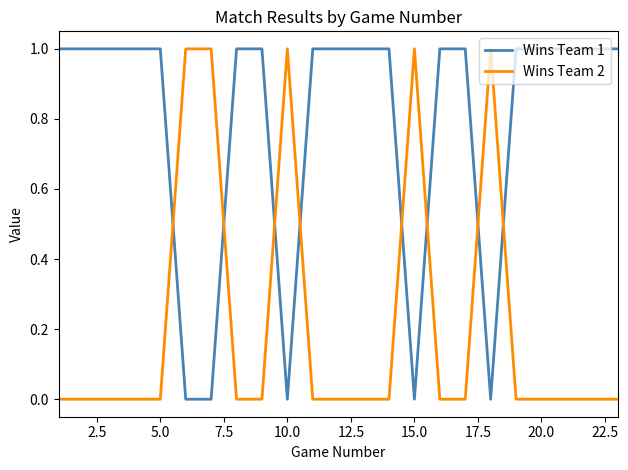

Rank the series by their average value, from lowest to highest.

Wins Team 2, Wins Team 1